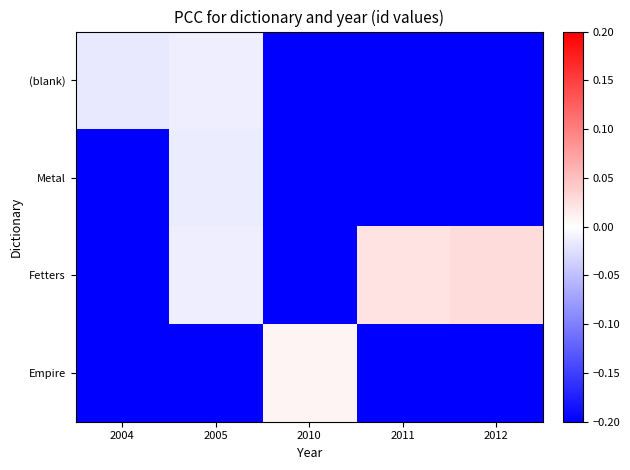

Which category has the lowest value across all series?

2010